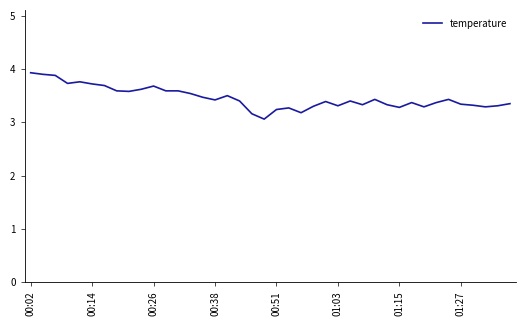

What is the smallest value displayed?

3.1